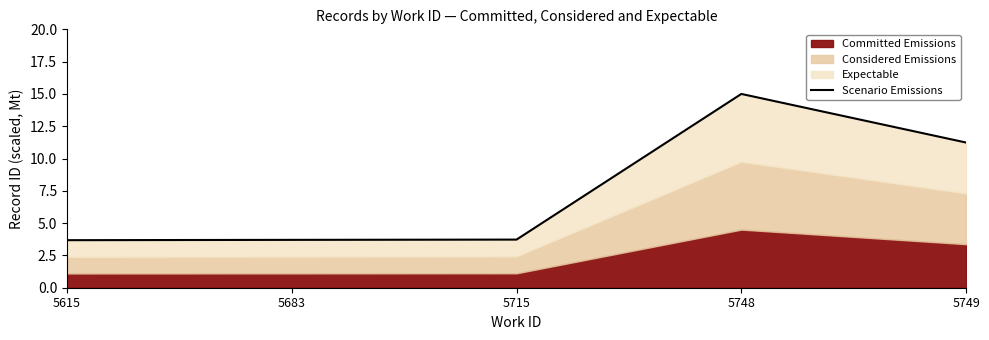

The chart shows a value of 6.7 at 5715. True or false?

False